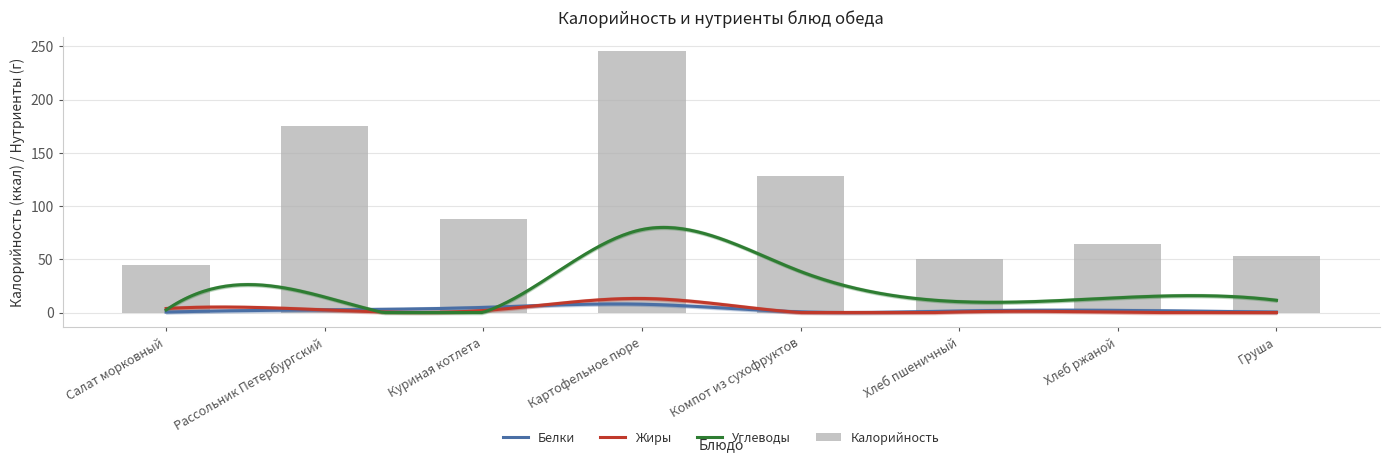

The value of Белки at Куриная котлета is 4.8. True or false?

True